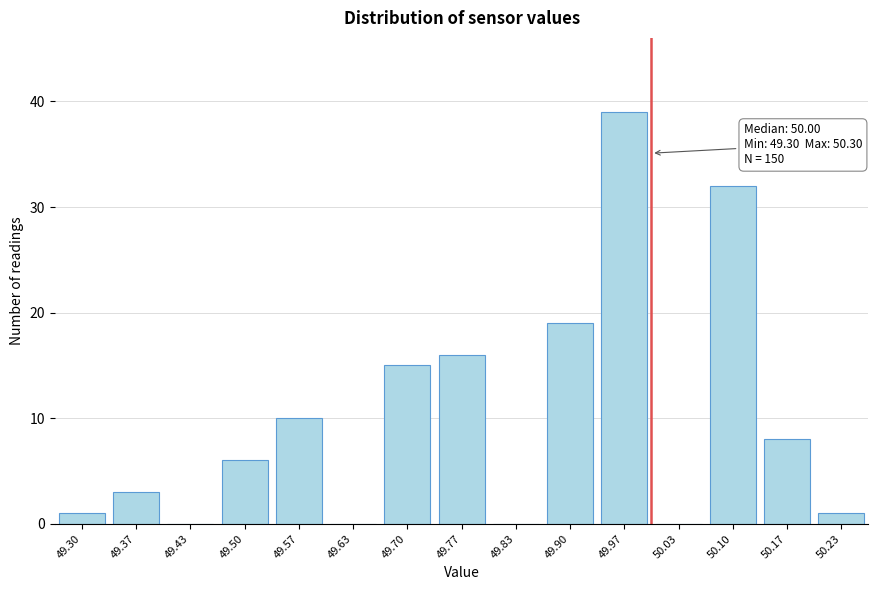

Reading left to right, what are all the values shown in this chart?

49.30=1	49.37=3	49.43=0	49.50=6	49.57=10	49.63=0	49.70=15	49.77=16	49.83=0	49.90=19	49.97=39	50.03=0	50.10=32	50.17=8	50.23=1